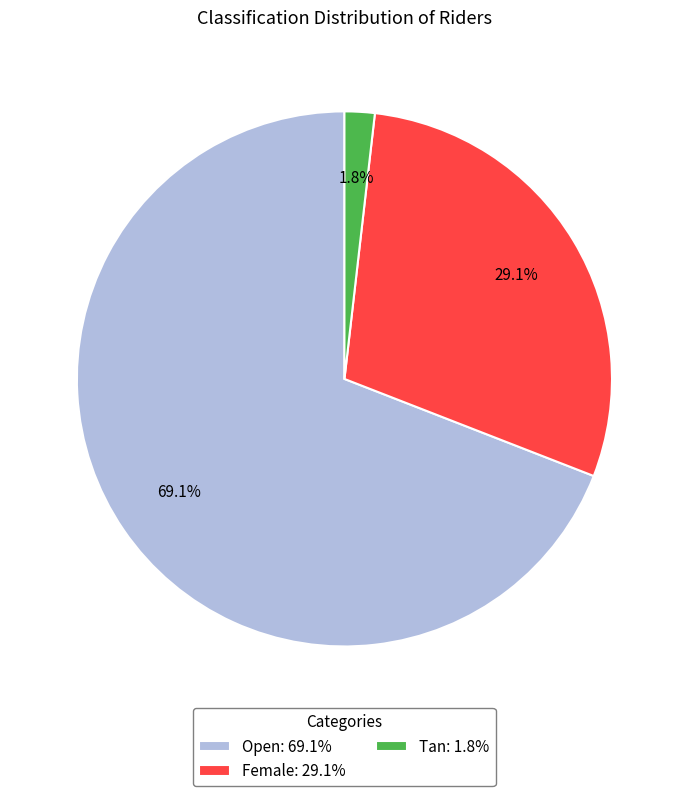

Rank the categories by value from highest to lowest.

Open, Female, Tan